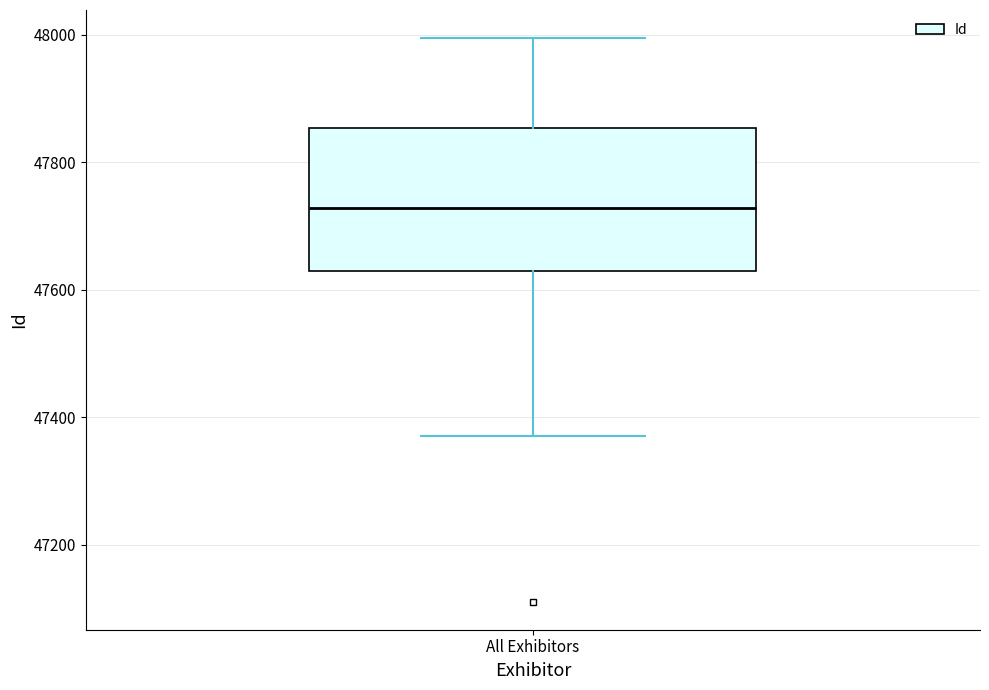

Transcribe this box plot: give where the median line is, the range the box spans, and where the two whiskers end, as read against the y-axis. The values are not printed on the chart, so give them approximately, as read against the axis.

median 47720, box 47640 to 47860, whiskers 47380 to 48000